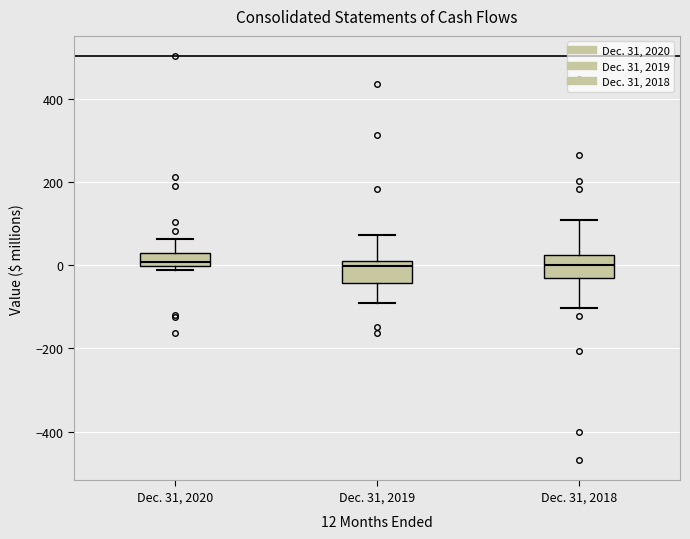

Reading left to right, read every box against the y-axis: the position of its median line, the range the box covers, and the ends of its whiskers. The values are not printed on the chart, so give them approximately, as read against the axis.

Dec. 31, 2020: median 0 (just above the box's lower edge), box 0 to 20, whiskers -20 to 60
Dec. 31, 2019: median 0, box -40 to 20, whiskers -100 to 80
Dec. 31, 2018: median 0, box -40 to 20, whiskers -100 to 100